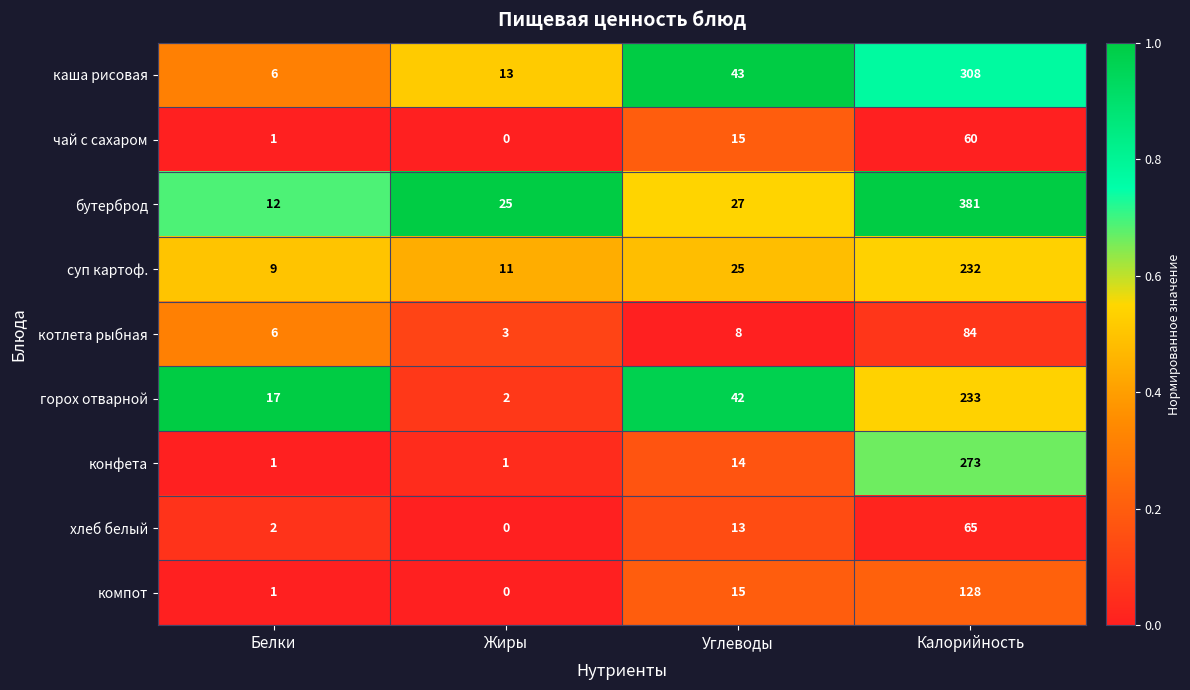

Which series has the largest total across all categories?

бутерброд